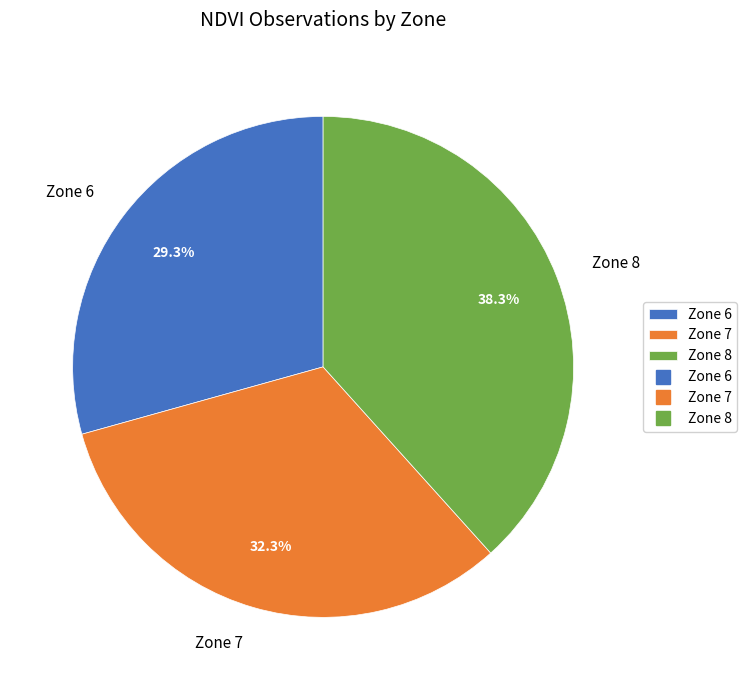

To the nearest percent, what portion does Zone 8 represent?

38%